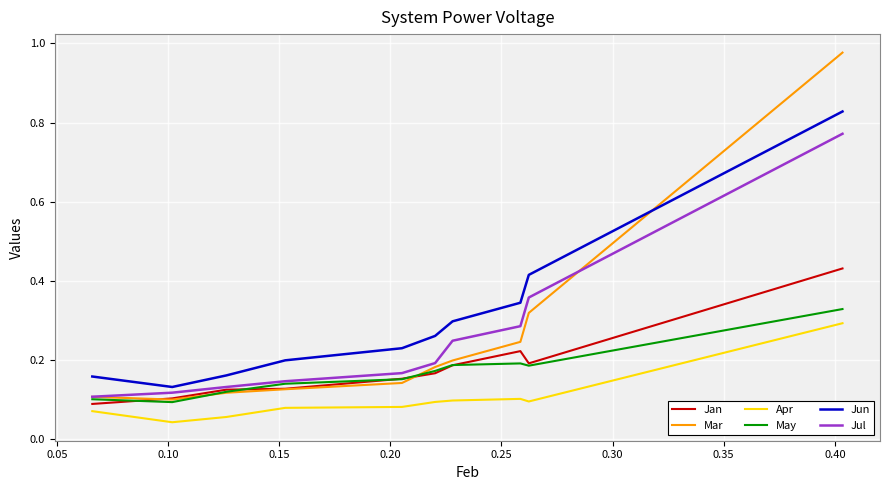

True or false: Apr and Jul cross at least once.

False